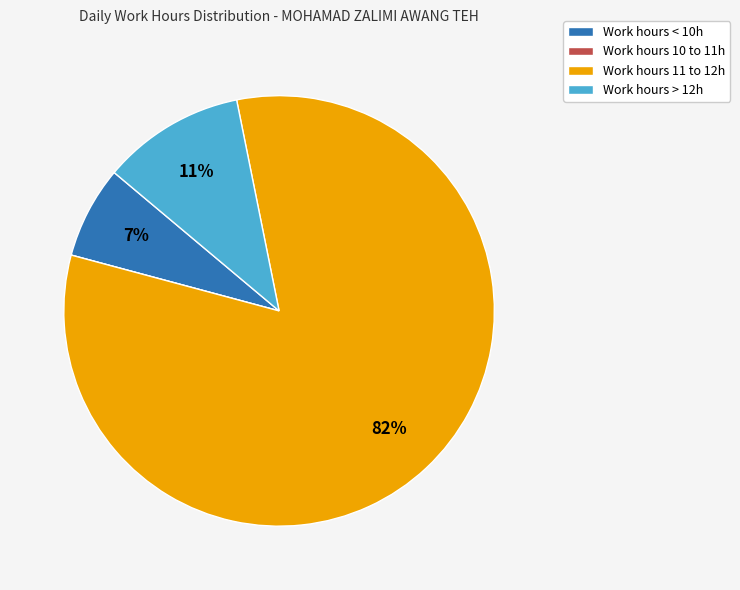

The Work hours 11 to 12h slice represents 74% of the pie. True or false?

False